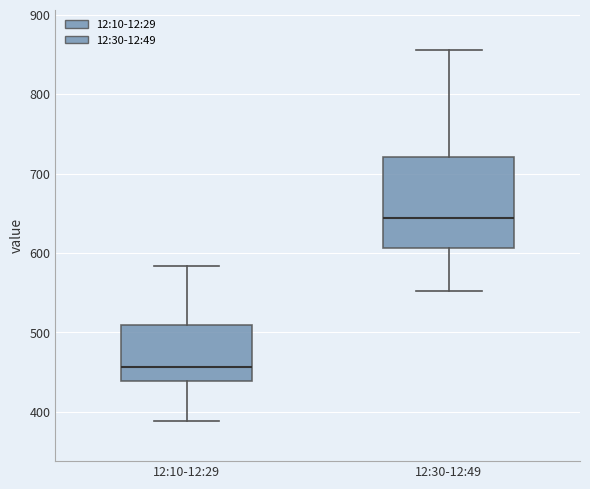

Reading left to right, read every box against the y-axis: the position of its median line, the range the box covers, and the ends of its whiskers. The values are not printed on the chart, so give them approximately, as read against the axis.

12:10-12:29: median 460, box 440 to 510, whiskers 390 to 580
12:30-12:49: median 640, box 610 to 720, whiskers 550 to 860